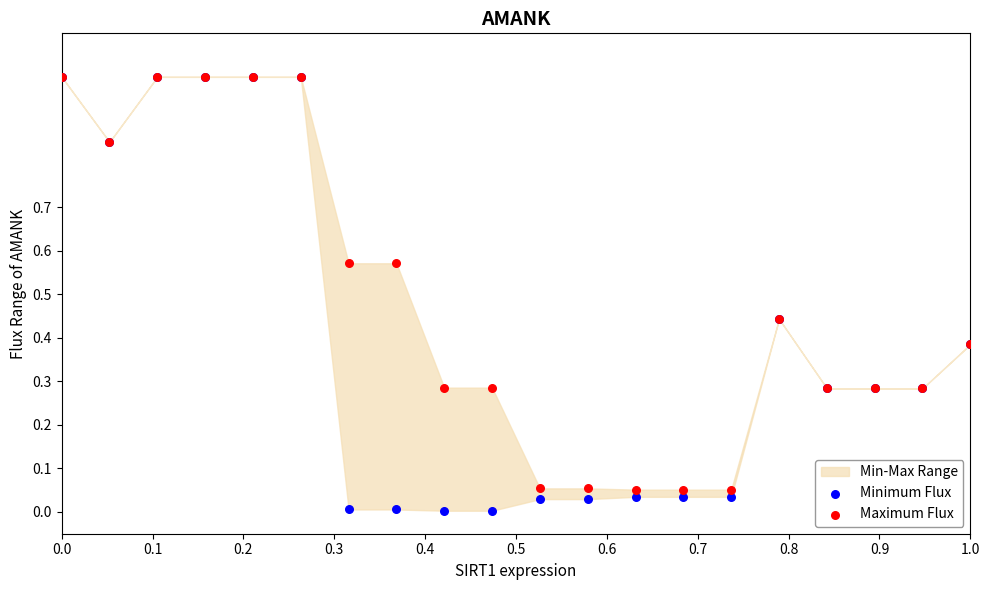

Which series reaches the maximum Y coordinate?

Minimum Flux